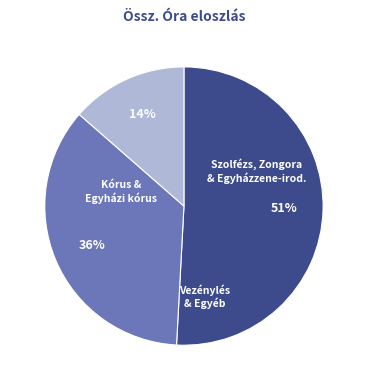

Is there a majority slice in this chart?

Yes